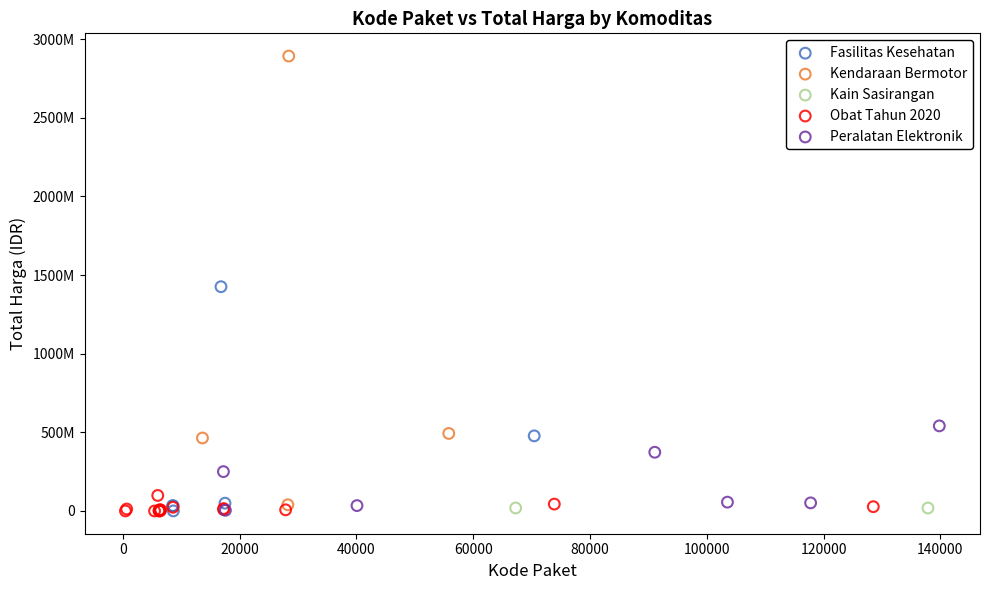

What are all the series names shown in the legend?

Fasilitas Kesehatan, Kendaraan Bermotor, Kain Sasirangan, Obat Tahun 2020, Peralatan Elektronik